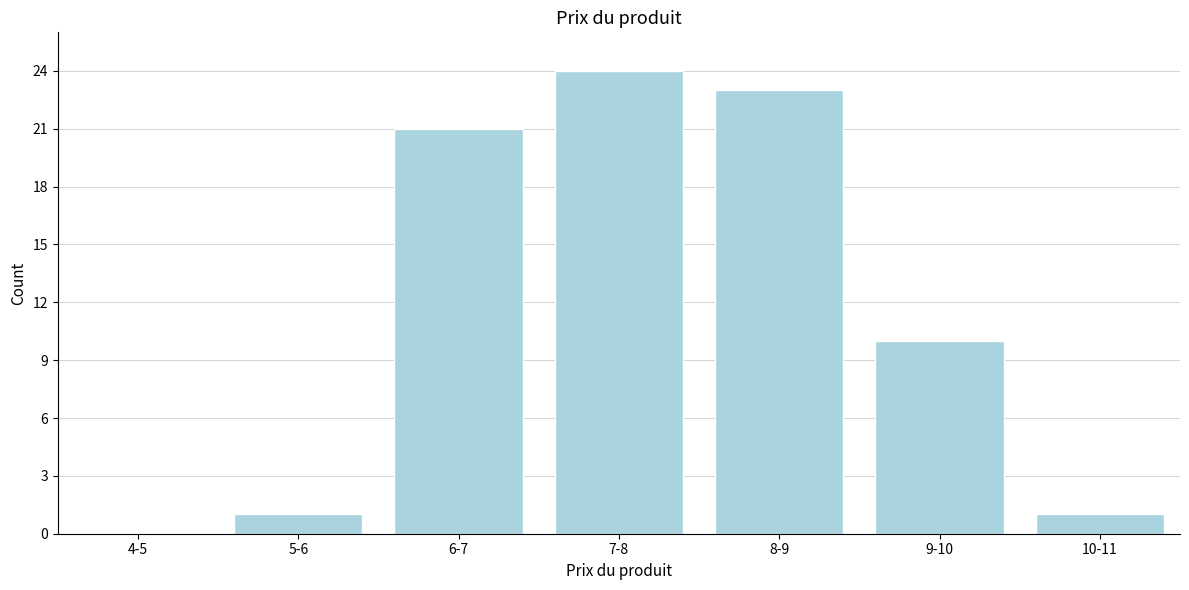

Reading left to right, extract all data points from this chart.

4-5=0	5-6=1	6-7=21	7-8=24	8-9=23	9-10=10	10-11=1